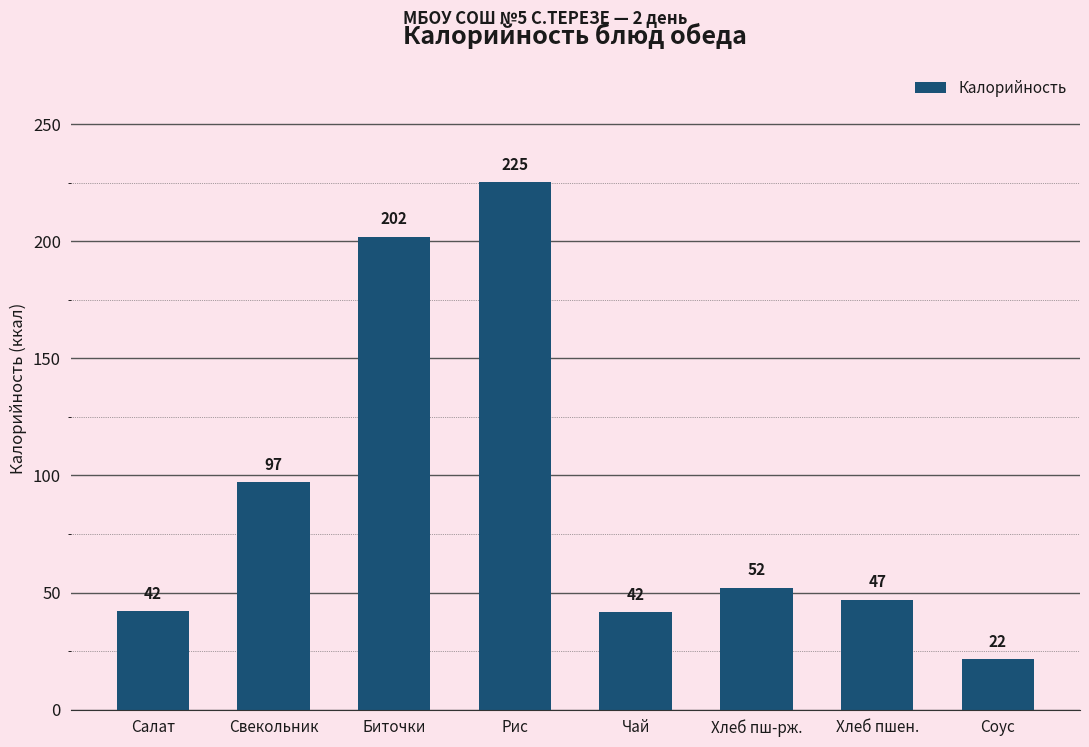

Which label corresponds to the smallest value in the chart?

Соус